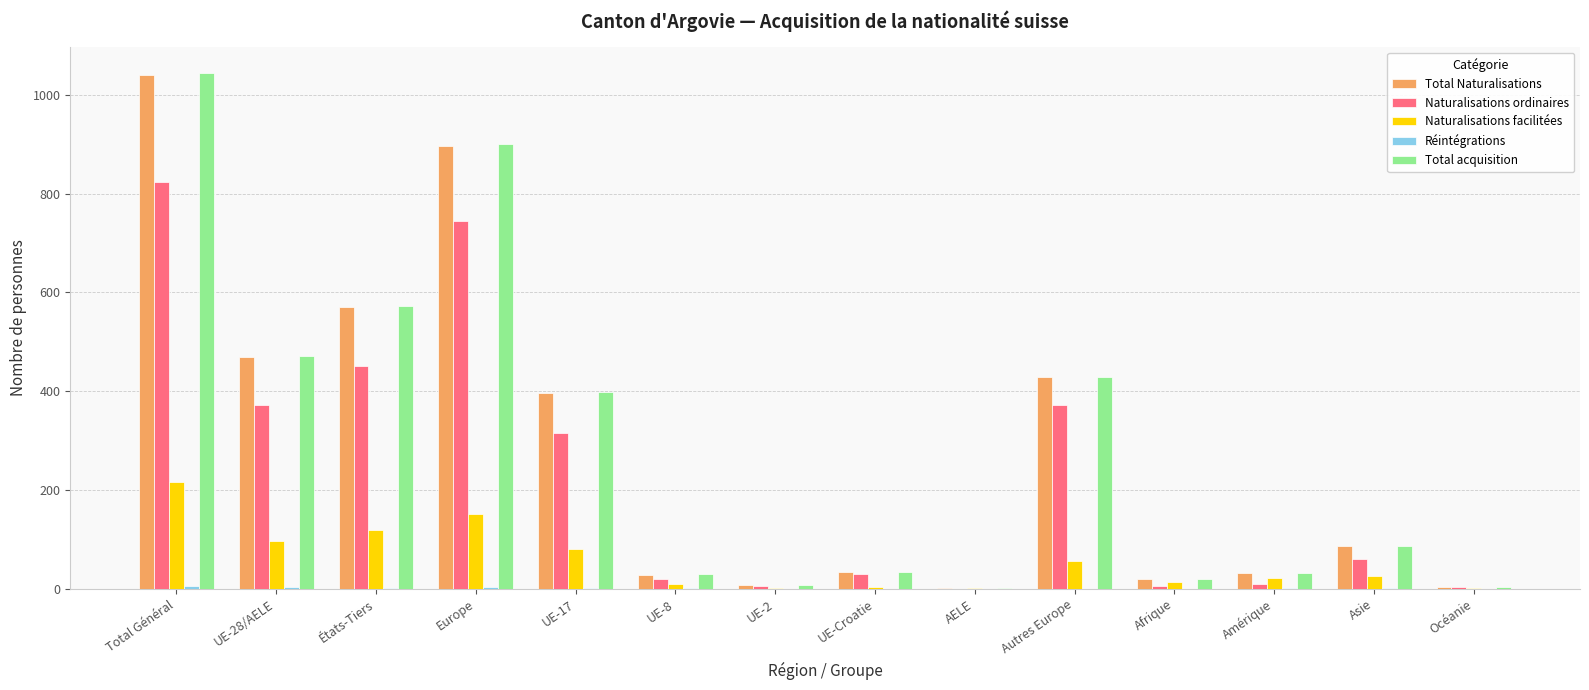

At which category is the sum across all series the highest?

Total Général